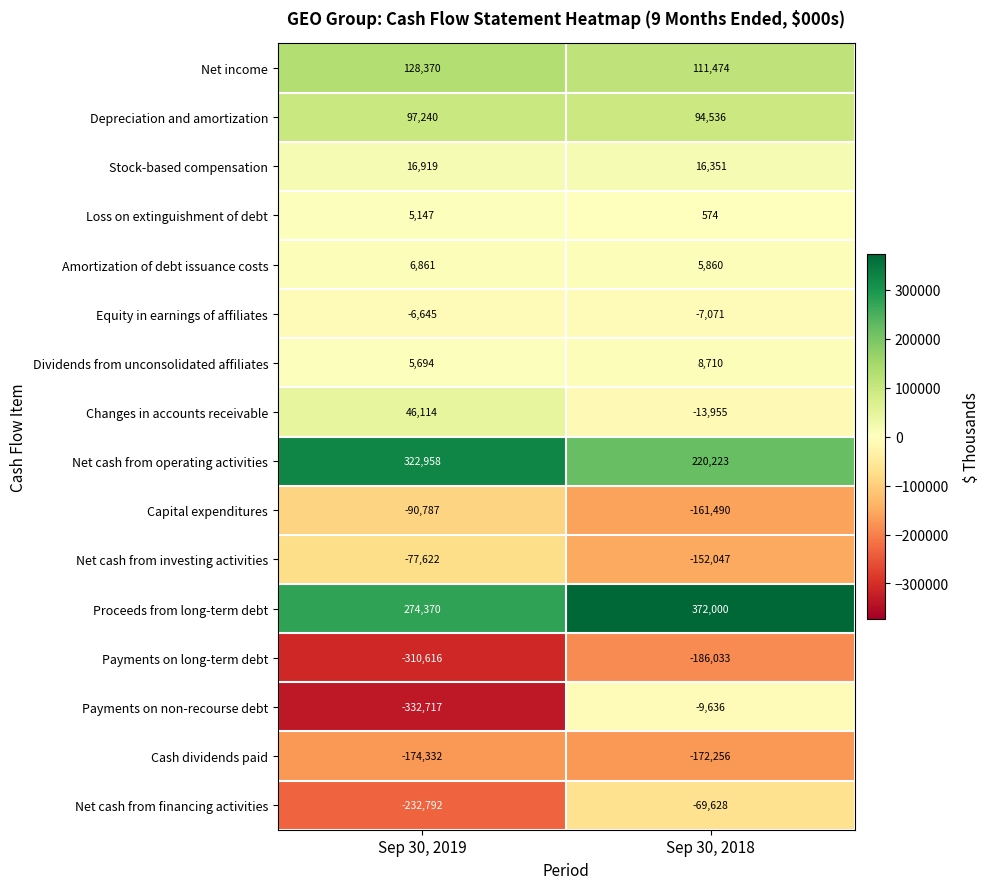

Between Sep 30, 2019 and Sep 30, 2018, which series saw the biggest shift?

Payments on non-recourse debt